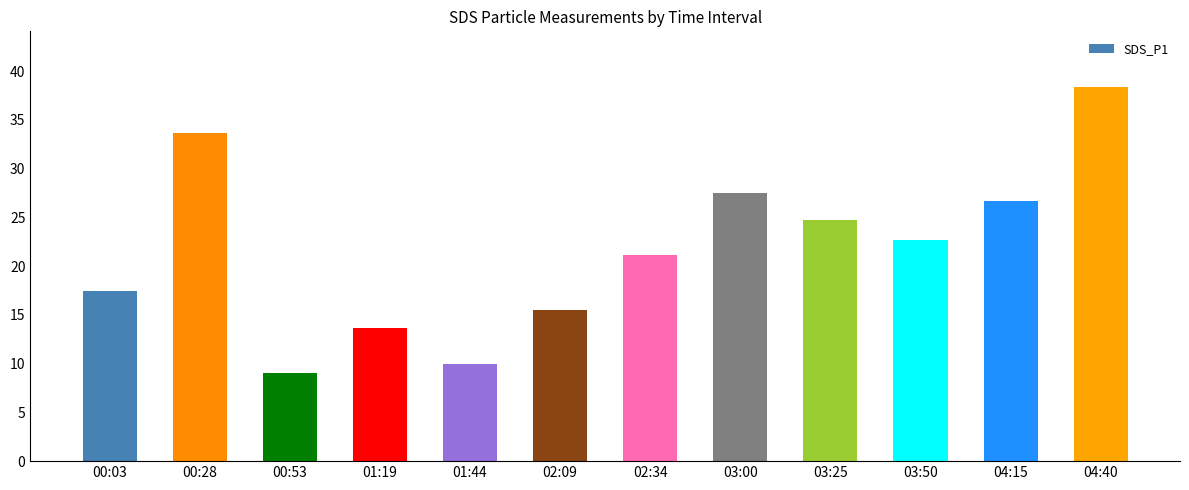

At which category does the chart reach its minimum across all series?

00:53